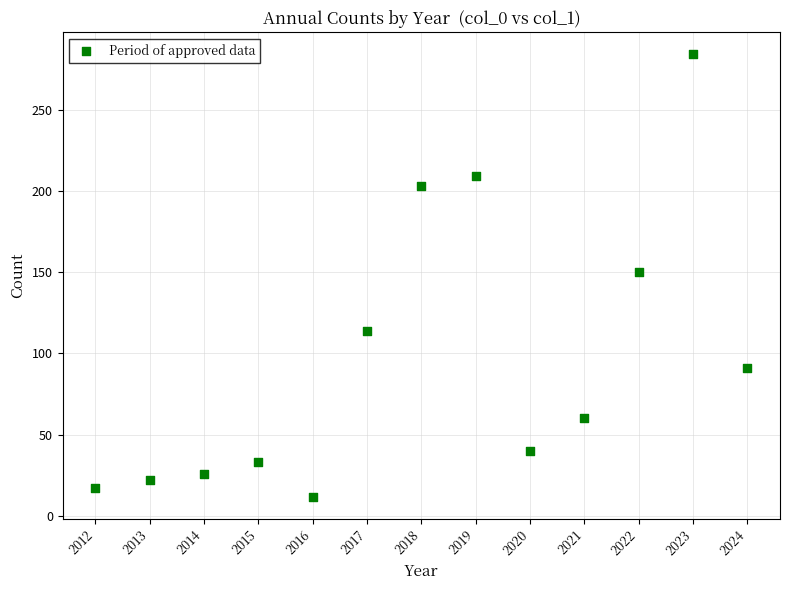

What is the range of X values (max minus min)?

12